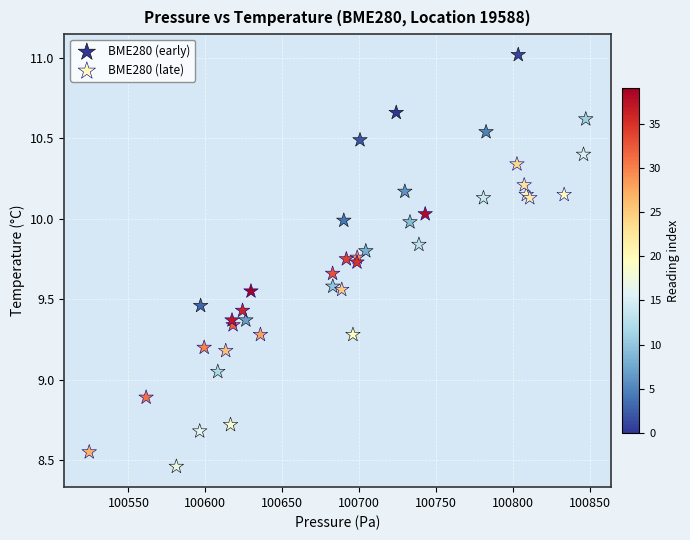

Which series contains the highest Y value?

BME280 (early)